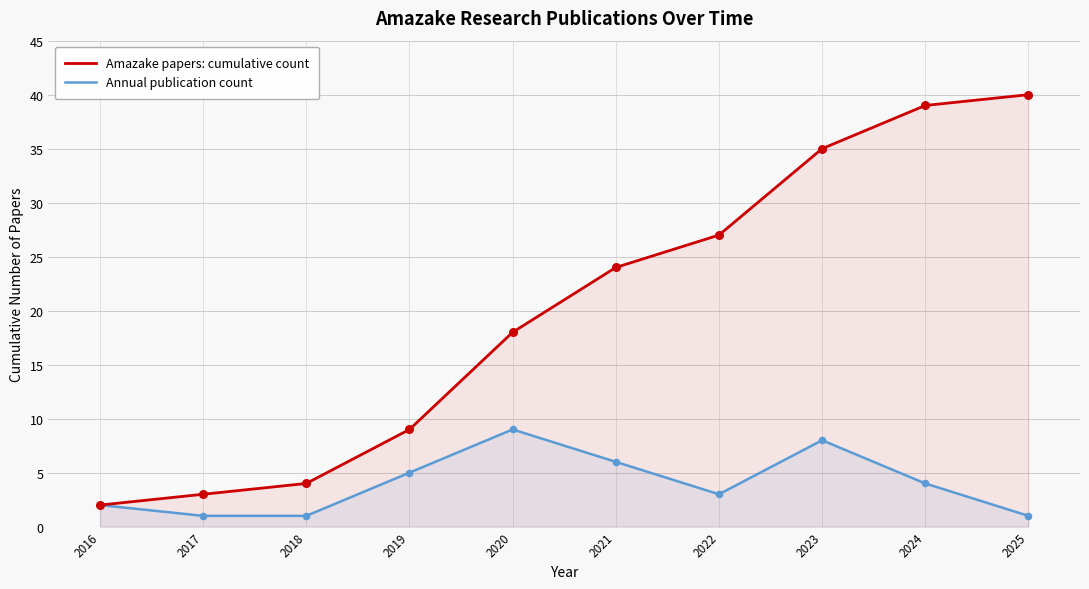

Which series contains the lowest Y value?

Annual publication count